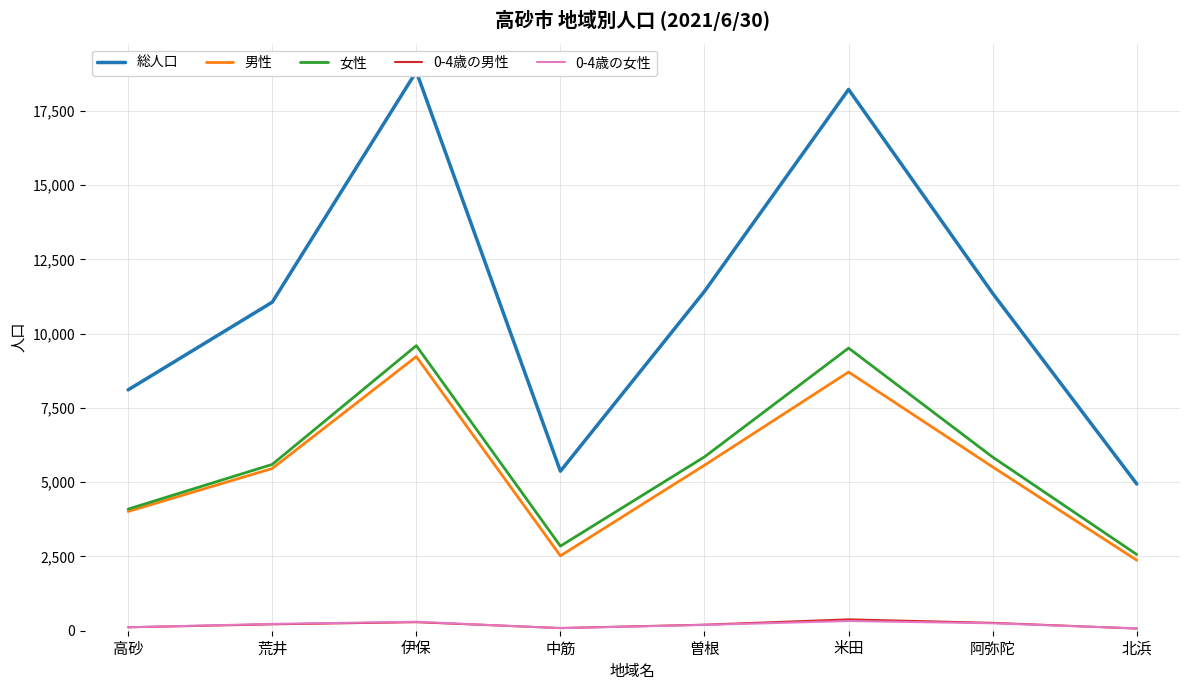

At which category is the sum across all series the highest?

伊保